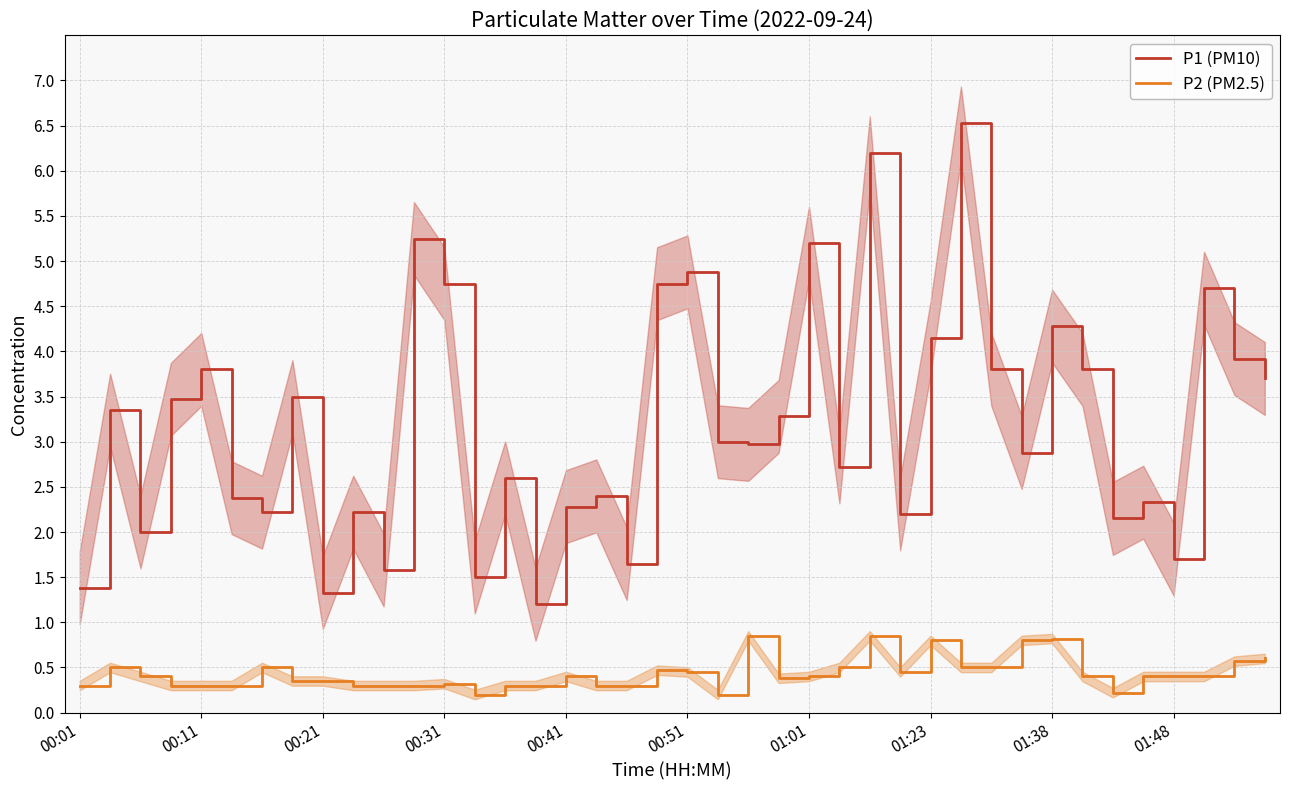

At how many categories does at least one series exceed 5?

4